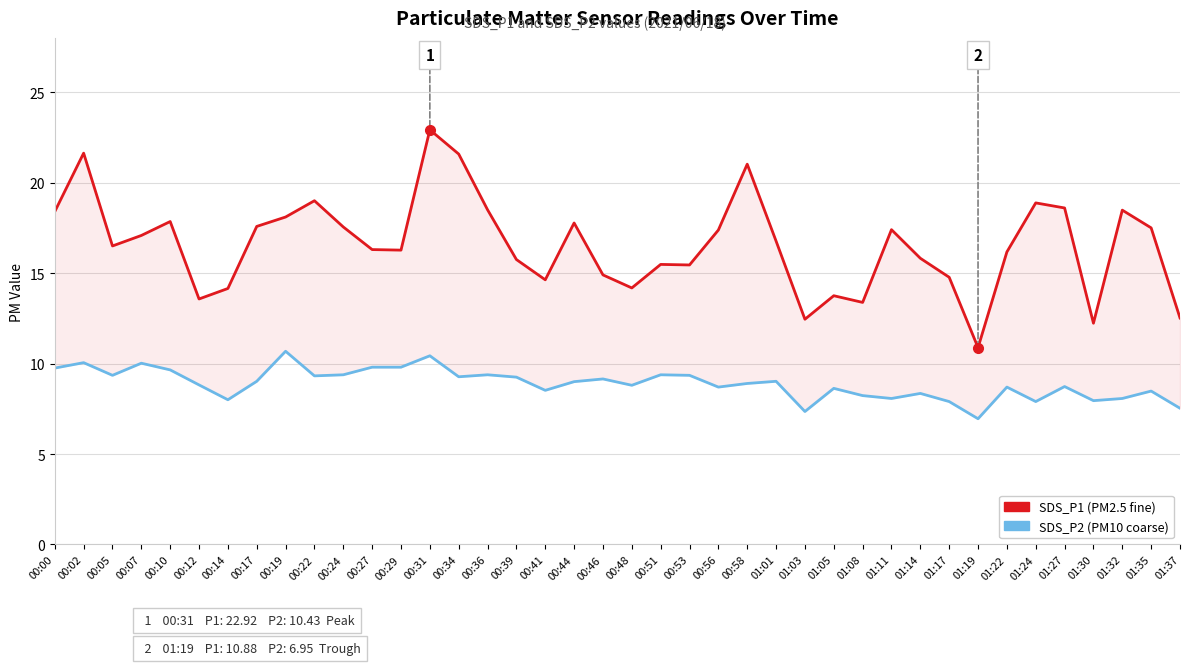

How many data points in SDS_P2 are less than 9?

20